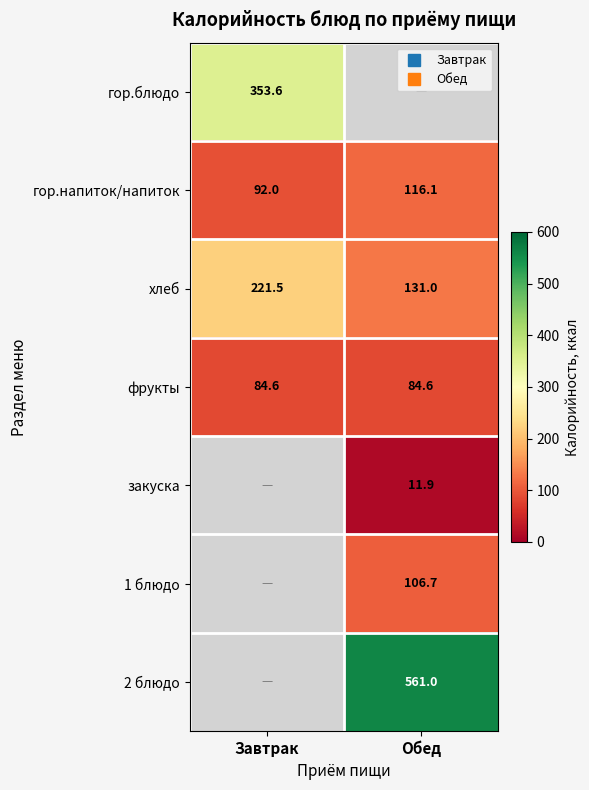

Which series changed the most between Завтрак and Обед?

хлеб